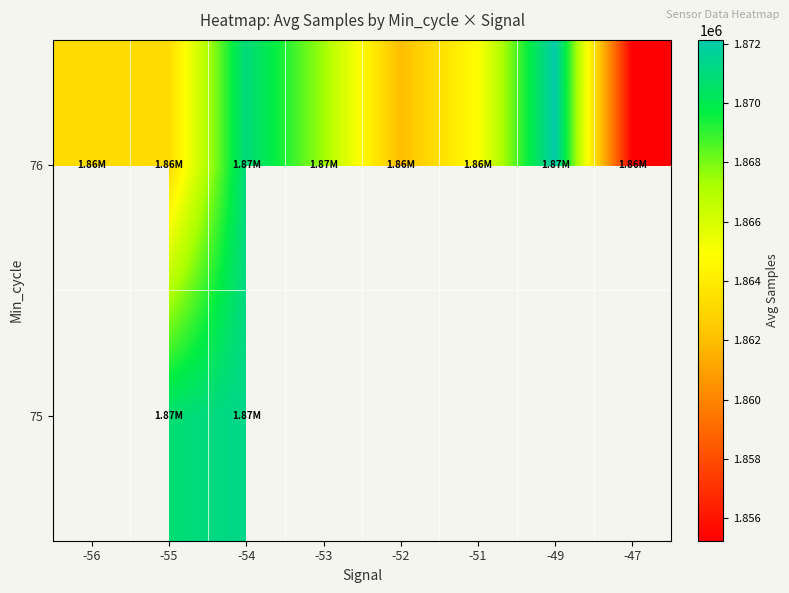

The 75 series shows 555657.6 at -54. True or false?

False